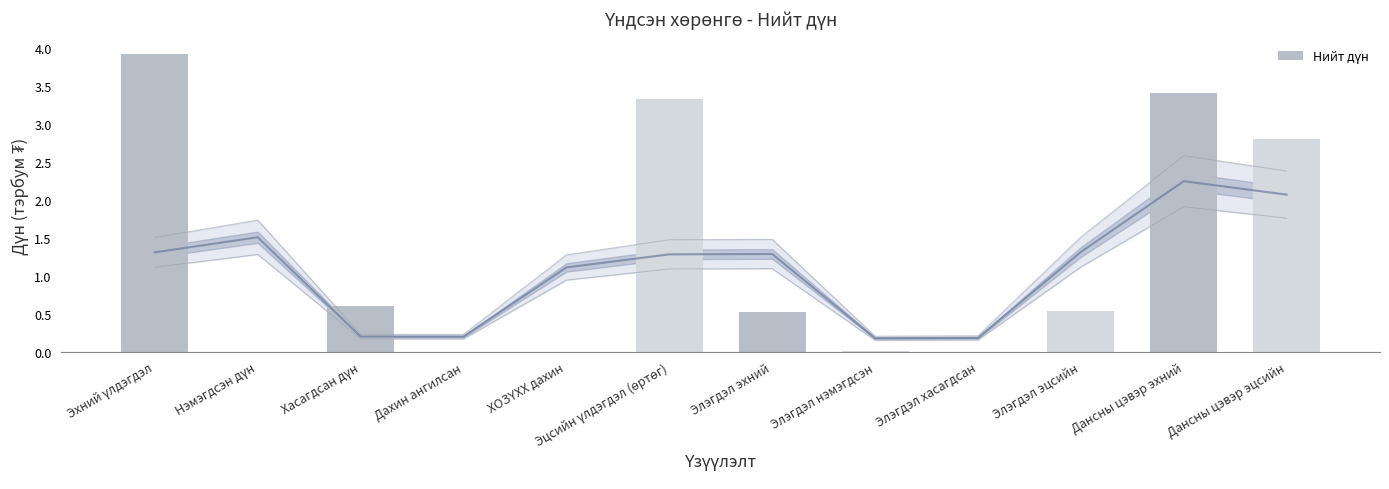

What position from the right is Дахин ангилсан?

9